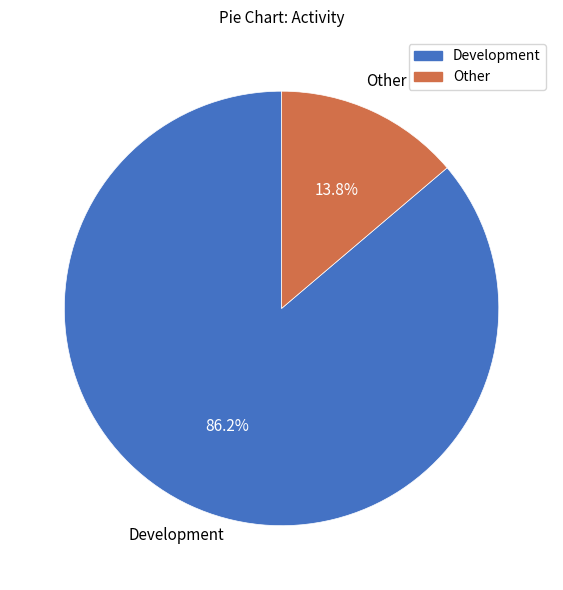

To the nearest percent, what percentage of the pie is Other?

14%